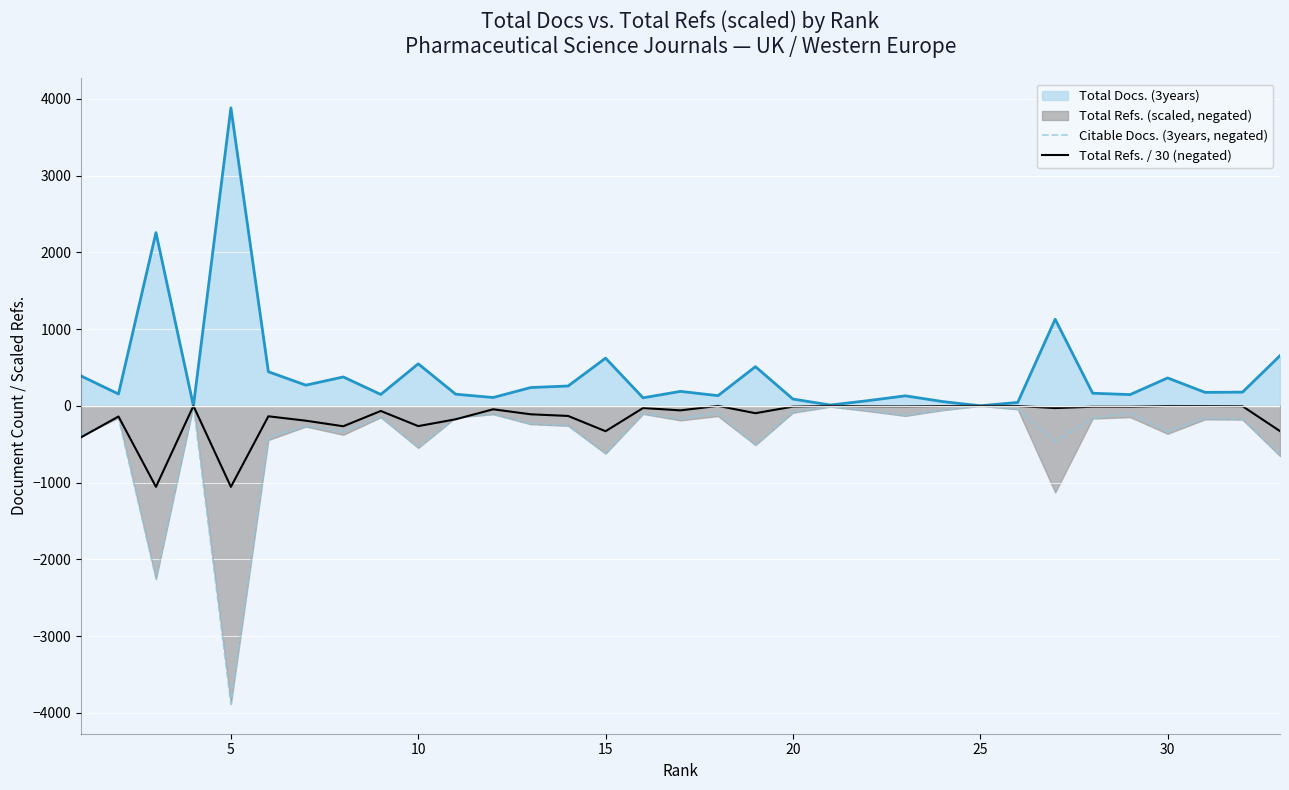

How many lines are shown in the chart?

2